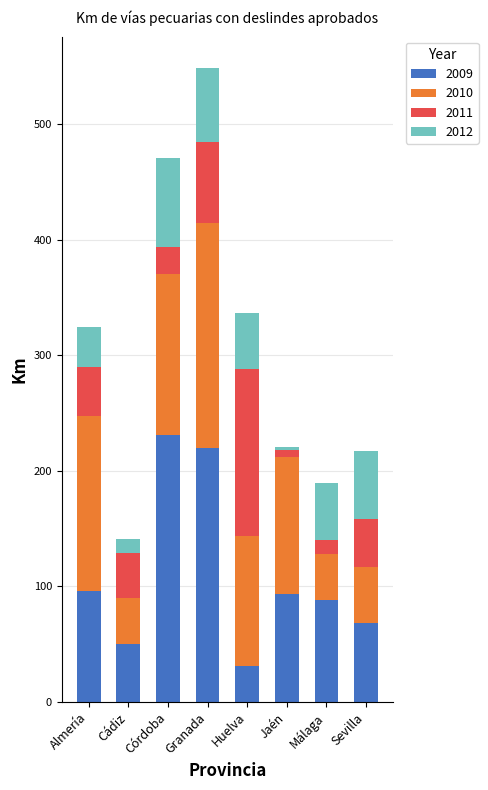

What is the difference between the second highest and second lowest values in the 2009 series?

169.0